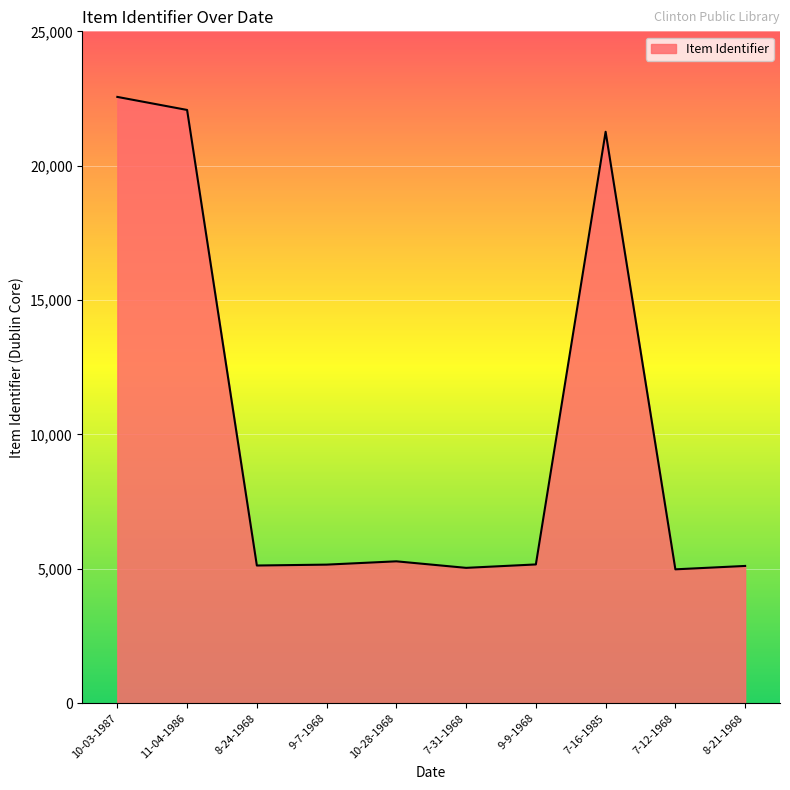

The value at 7-31-1968 is 8877. True or false?

False